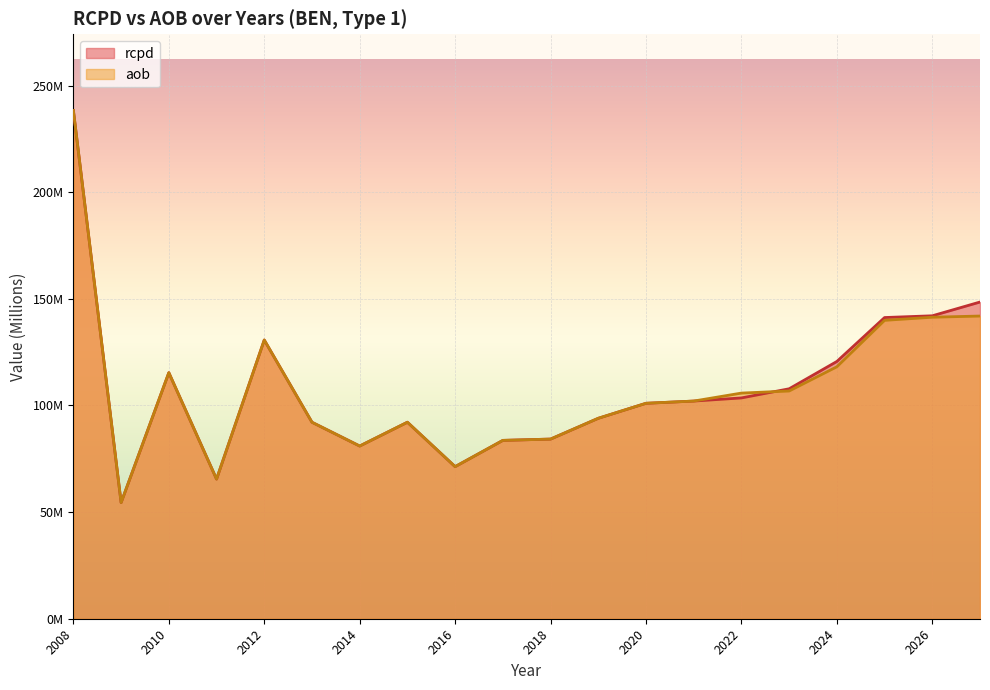

True or false: aob has more than 1 points higher than both neighbors.

True